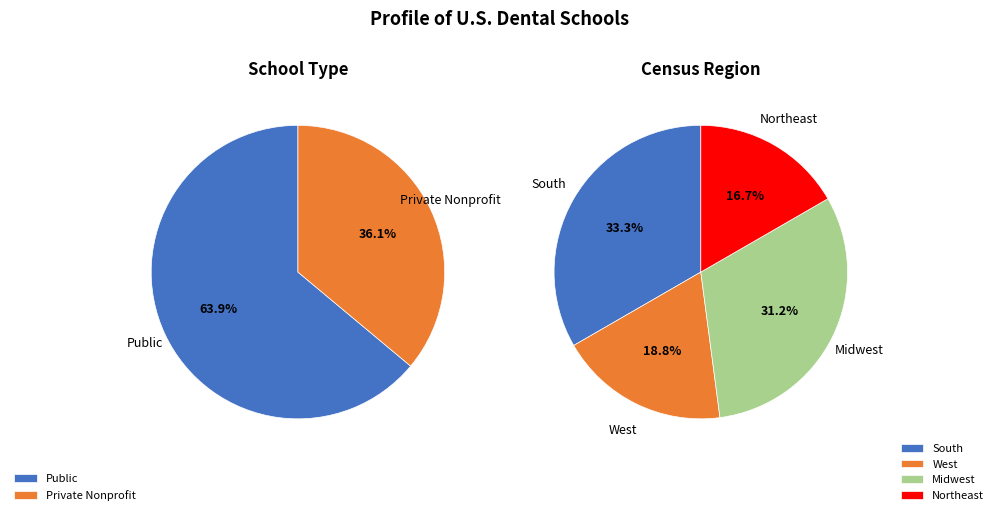

Is Public the majority of the pie?

Yes